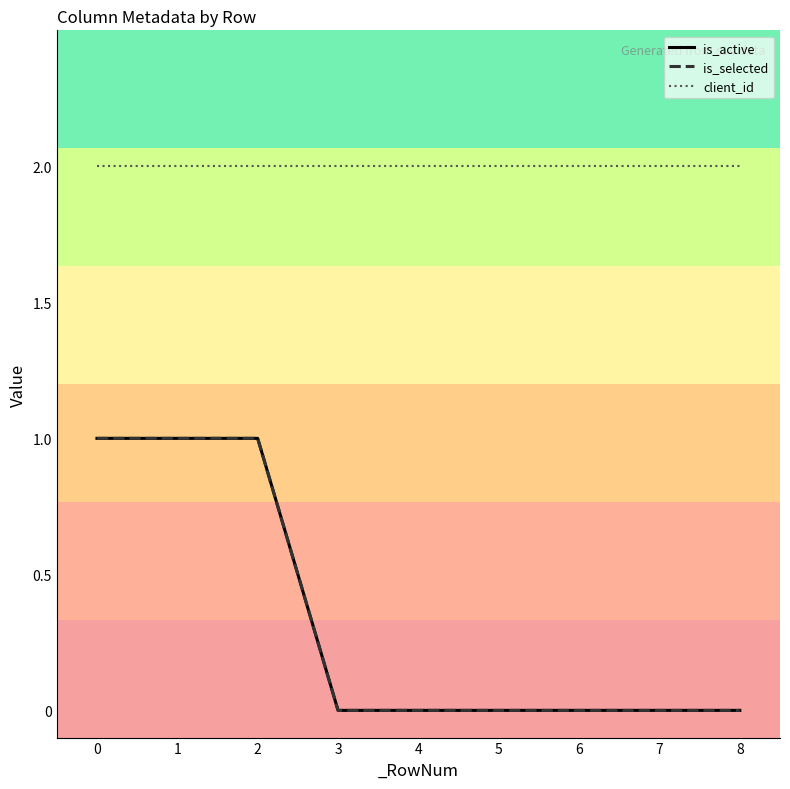

Which series has the largest total across all categories?

client_id